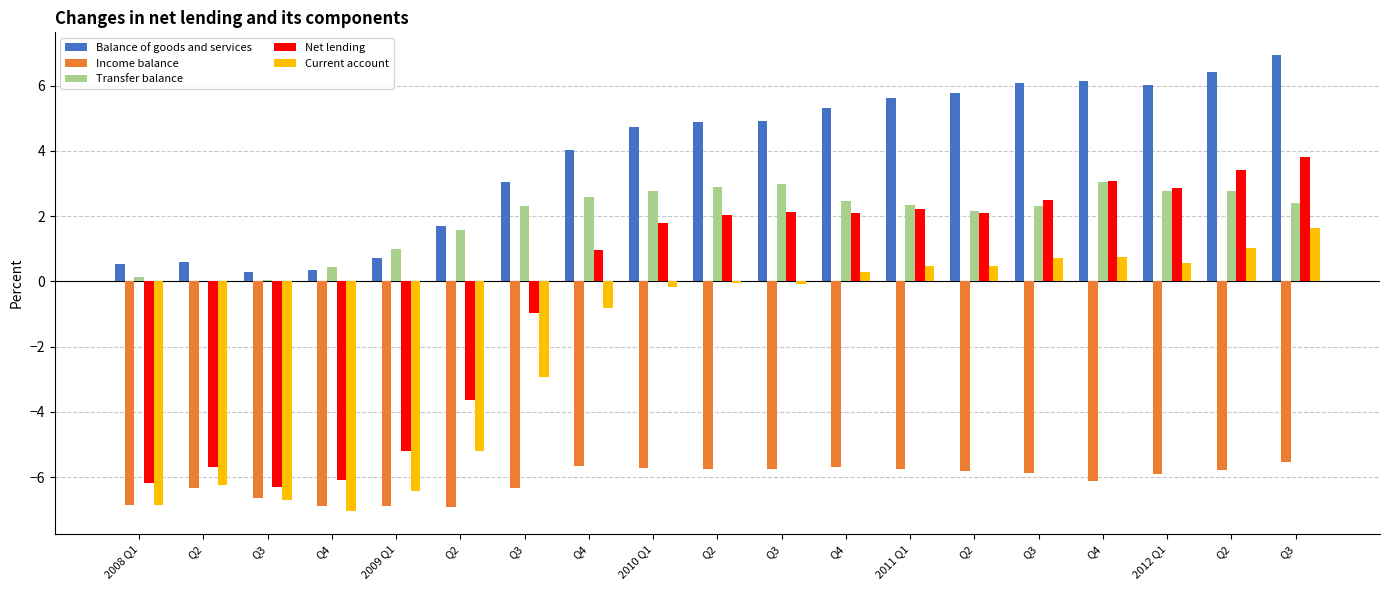

How many groups of bars are there?

19